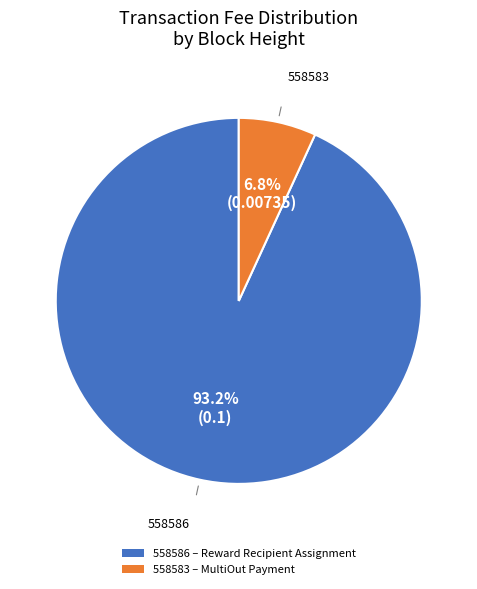

Which has a higher value, 558586 or 558583?

558586